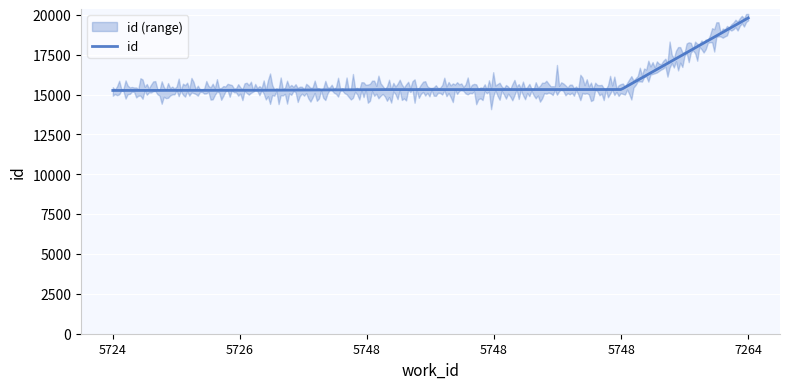

The value at 5726 is 3349. True or false?

False